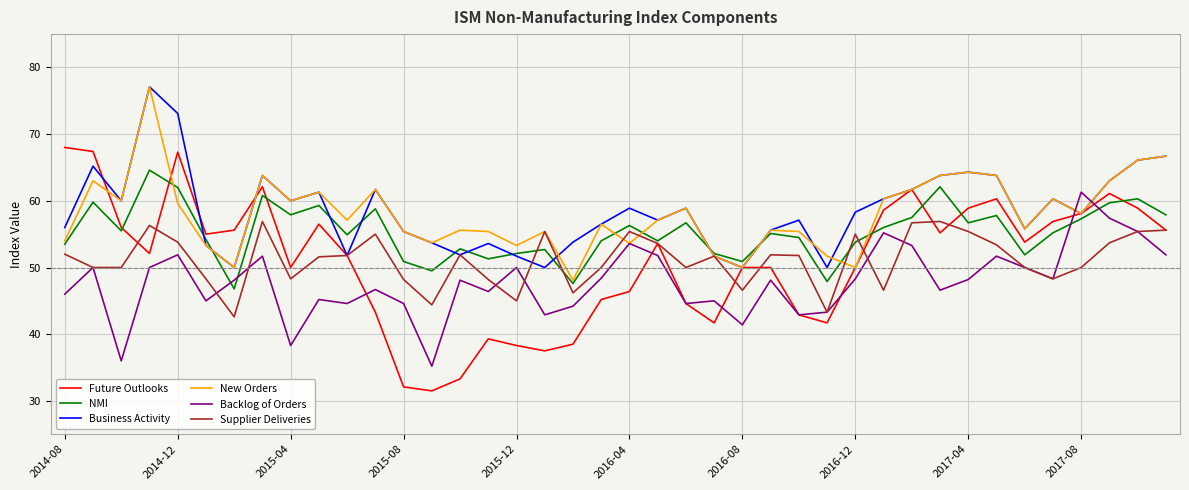

What is the maximum value for Supplier Deliveries?

56.9